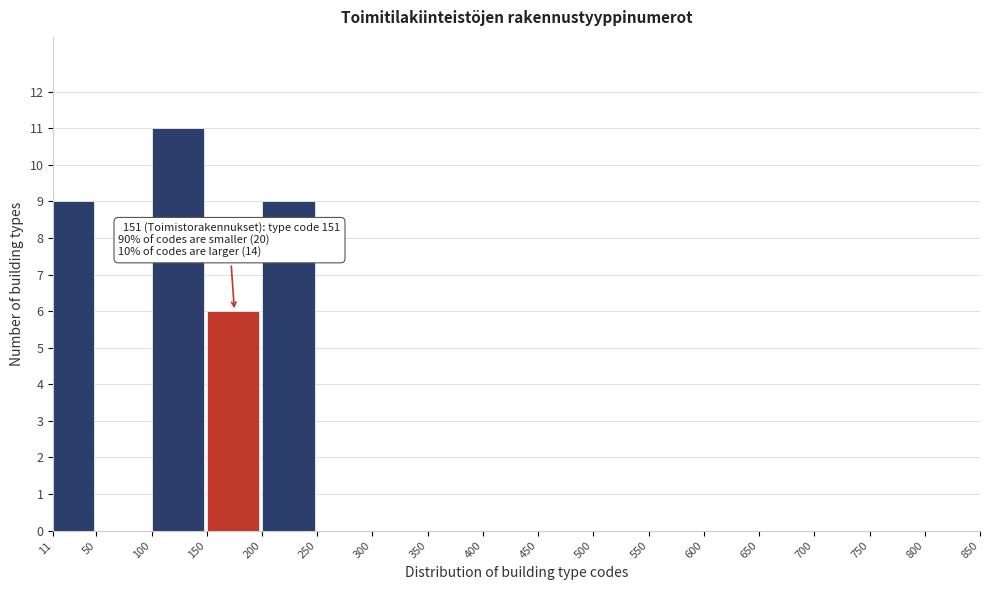

Which range on the x-axis has the tallest bar?

100 to 150